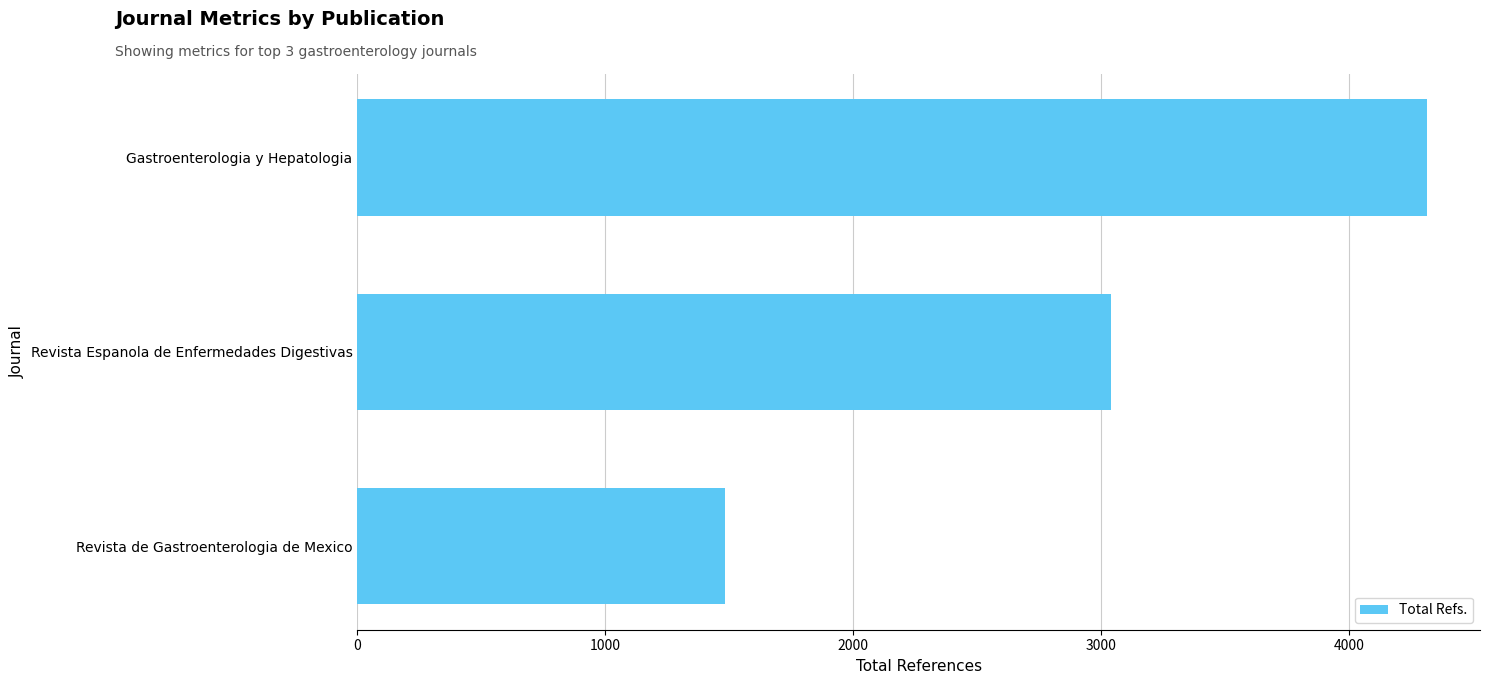

How many values are below 3041?

1